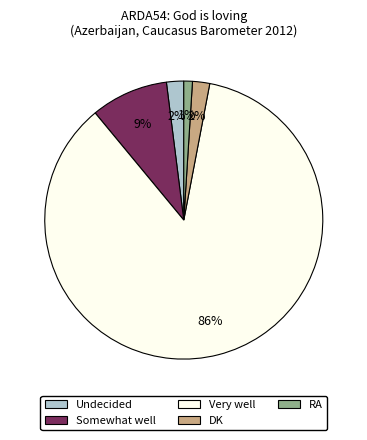

To the nearest percent, what is the average slice percentage?

20%